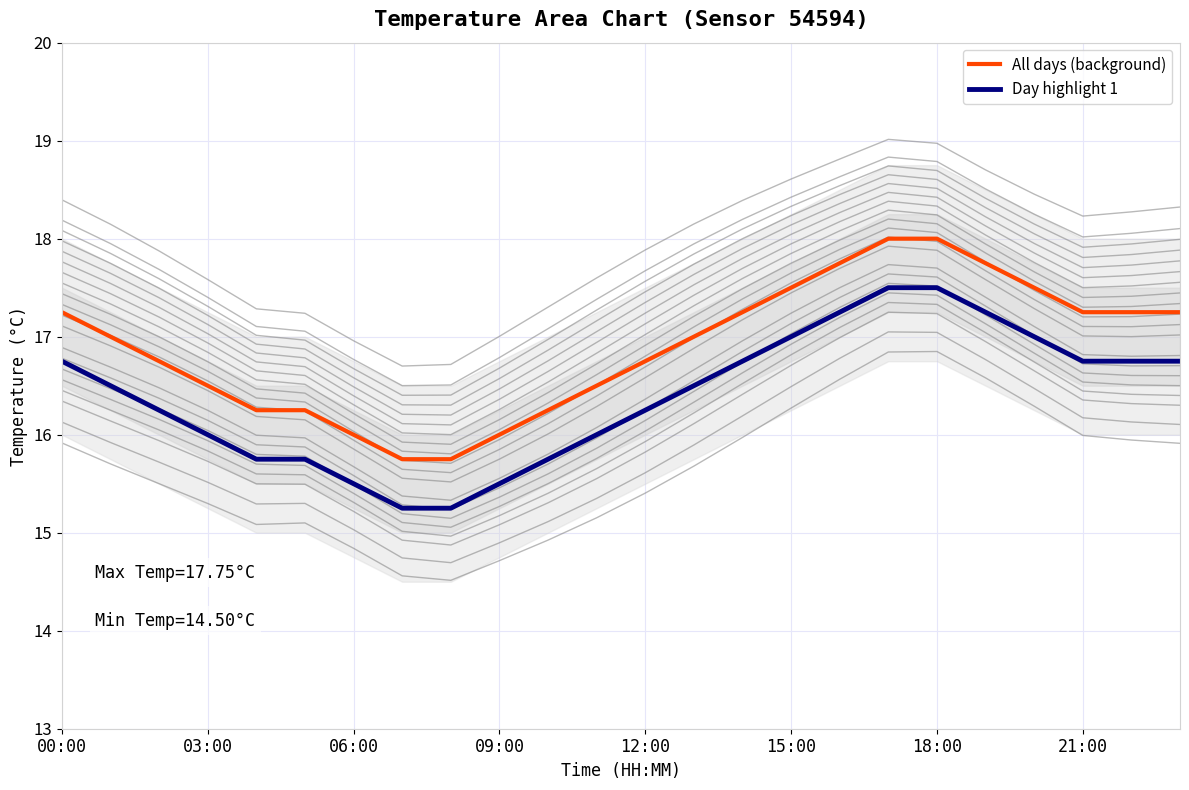

Which series has the largest total across all categories?

highlight_orange